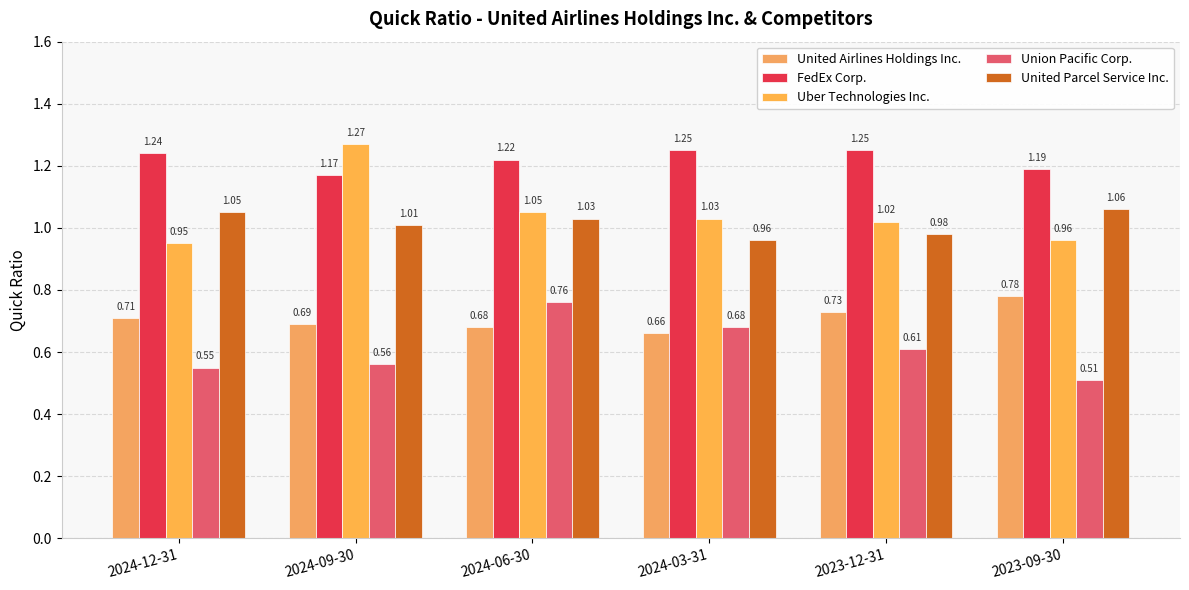

What is the value of the Uber Technologies Inc. bar at the 2nd from the left?

1.3